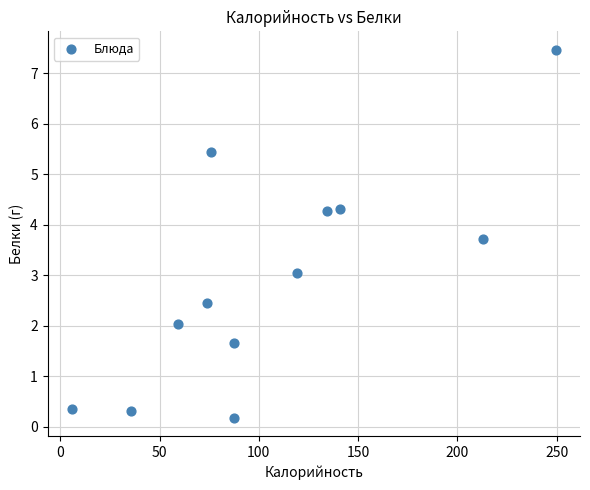

What is the range of X values (max minus min)?

243.8